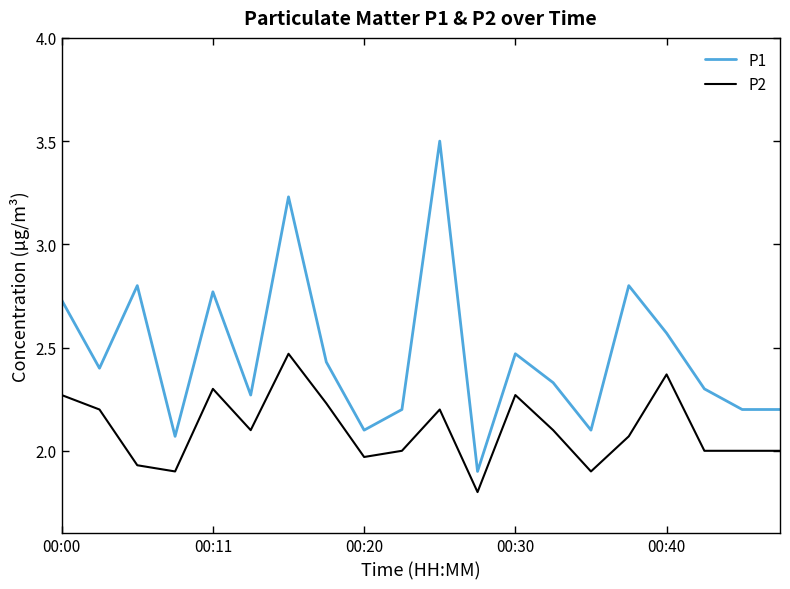

Which series has the largest total across all categories?

P1